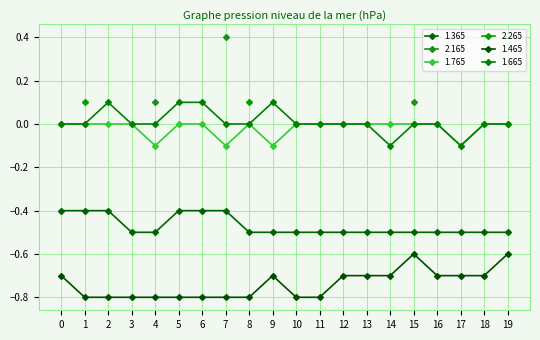

True or false: 1.365 and 1.665 cross at least once.

False